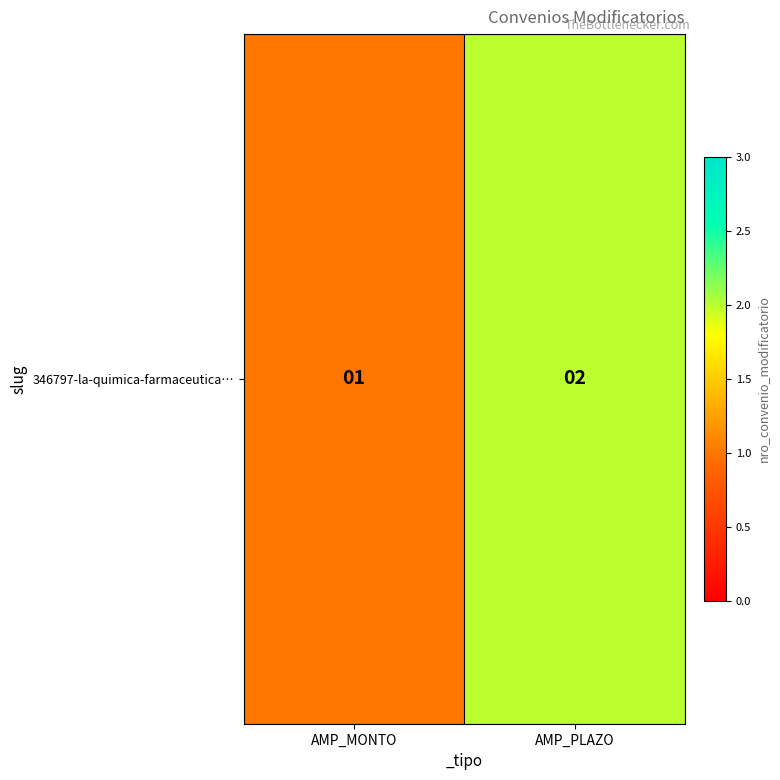

List the labels in order of value, smallest first.

AMP_MONTO, AMP_PLAZO